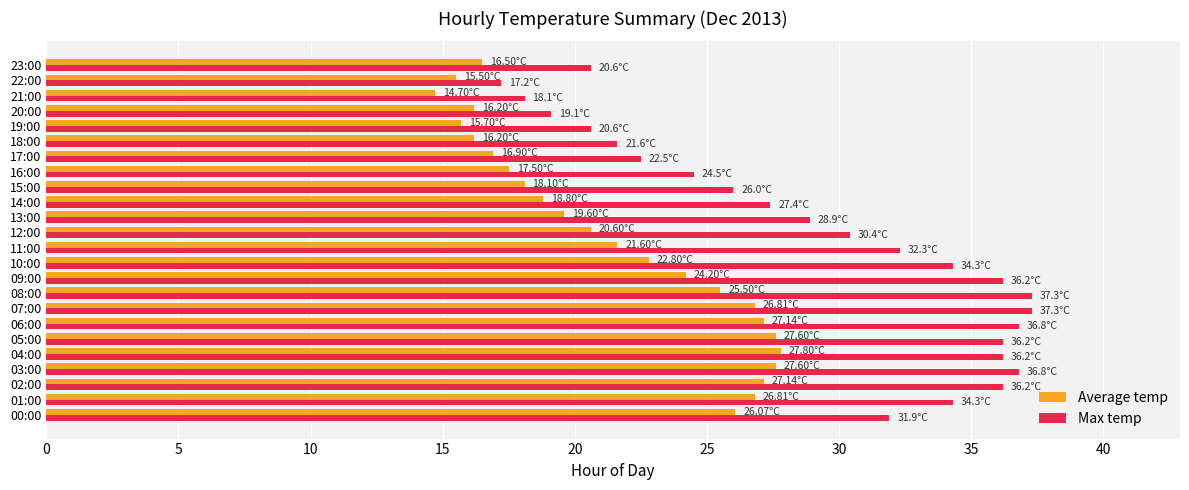

List the series in order of their overall mean, highest first.

Max temp, Average temp